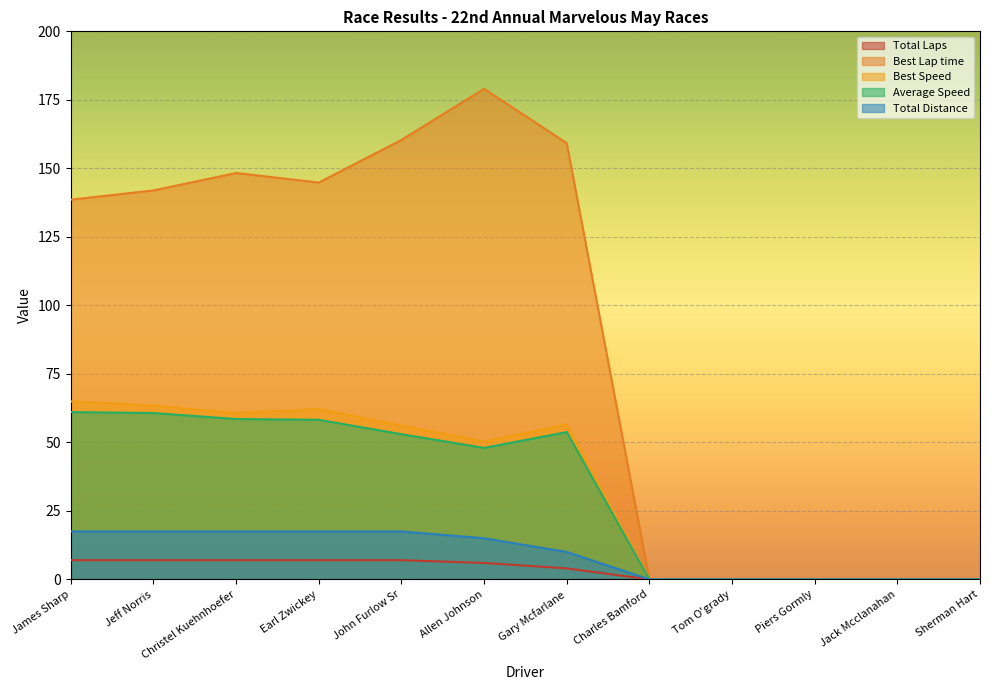

What position from the right is Christel Kuehnhoefer?

10